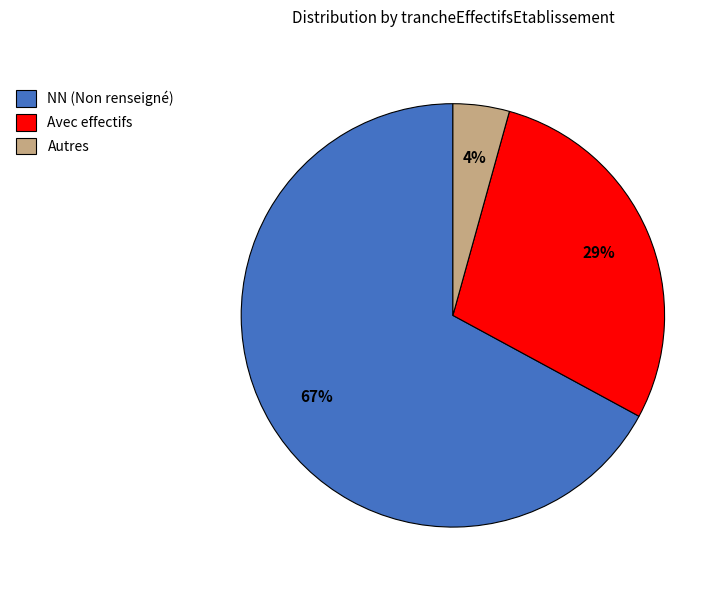

To the nearest percent, what is the average slice percentage?

33%